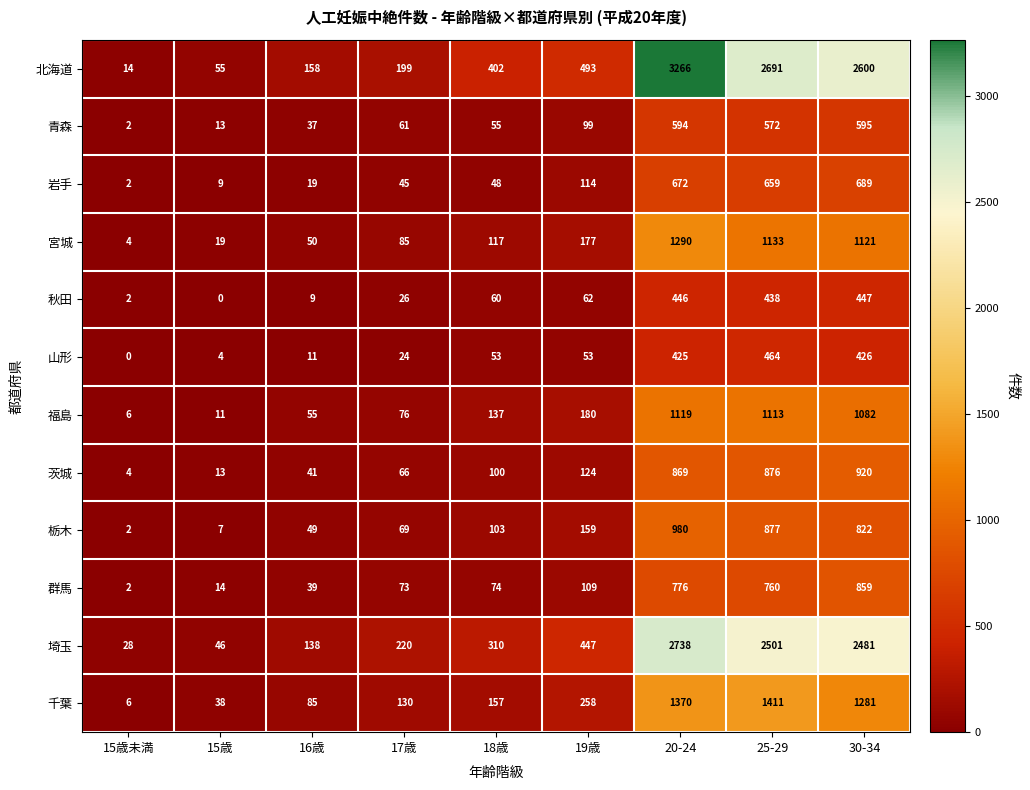

What value does the 秋田 series have at 20-24, to the nearest 50?

450